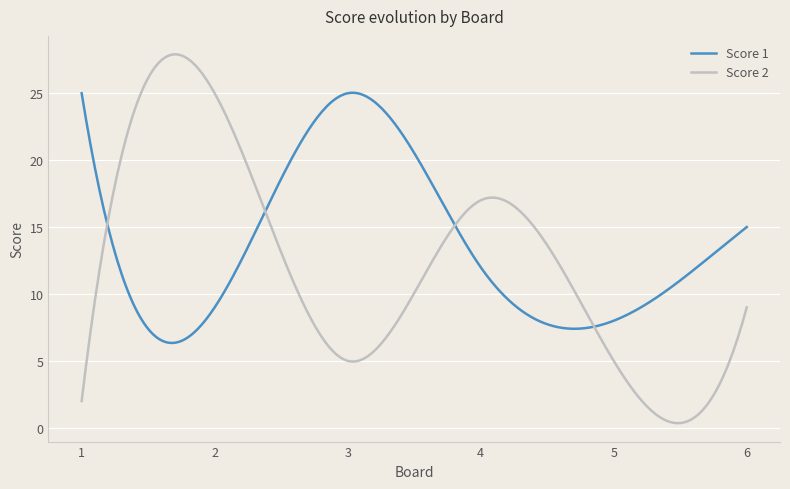

Which series has the largest range (max minus min)?

Score 2